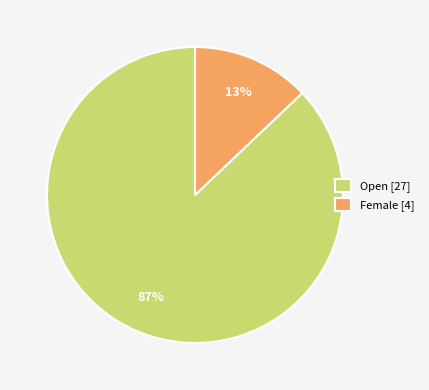

What is the majority slice?

Open [27]